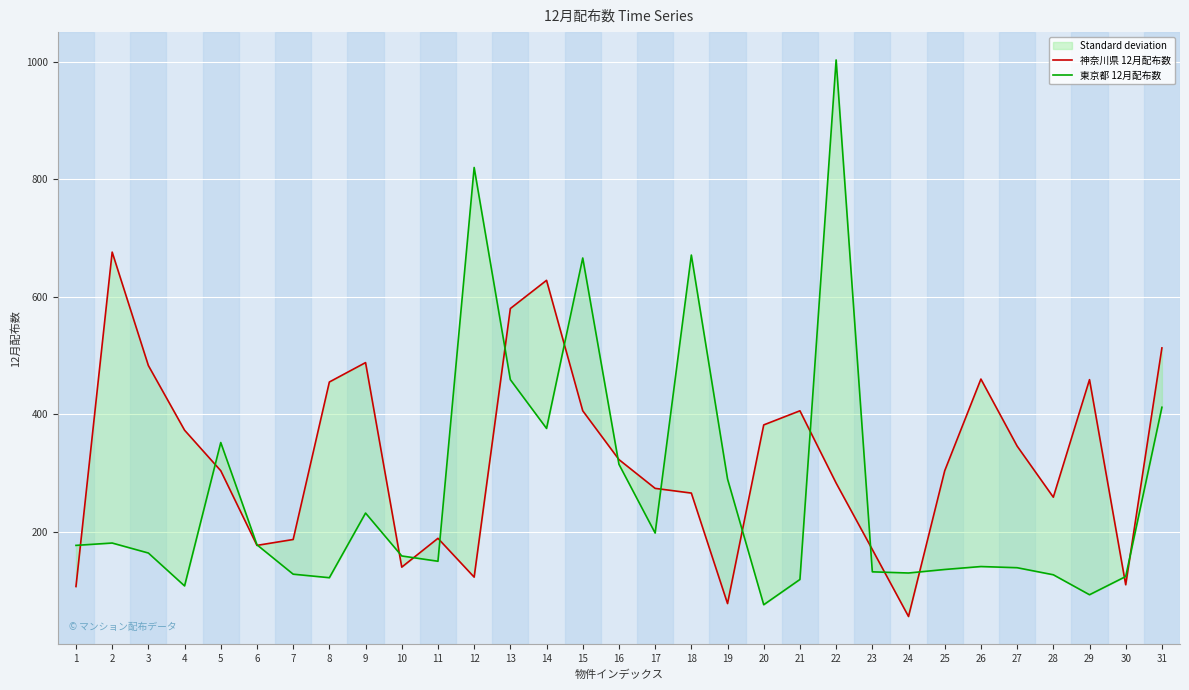

Between 11 and 24, which series saw the biggest shift?

神奈川県 12月配布数